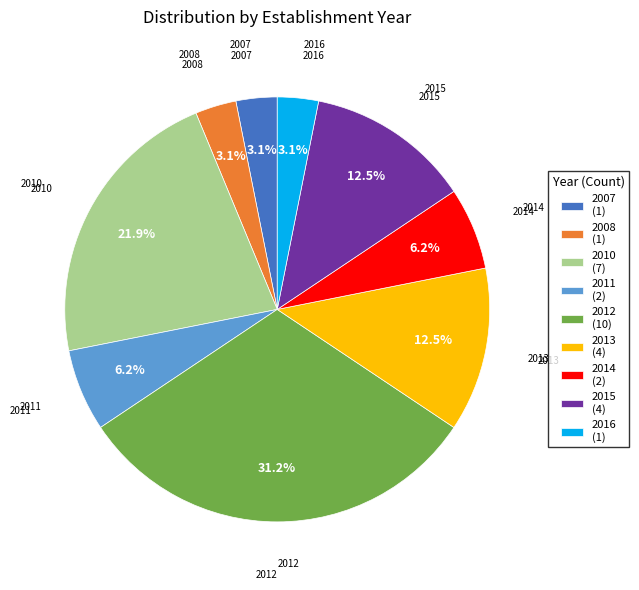

What is the ratio of the value at 2015 to the value at 2011?

2.0